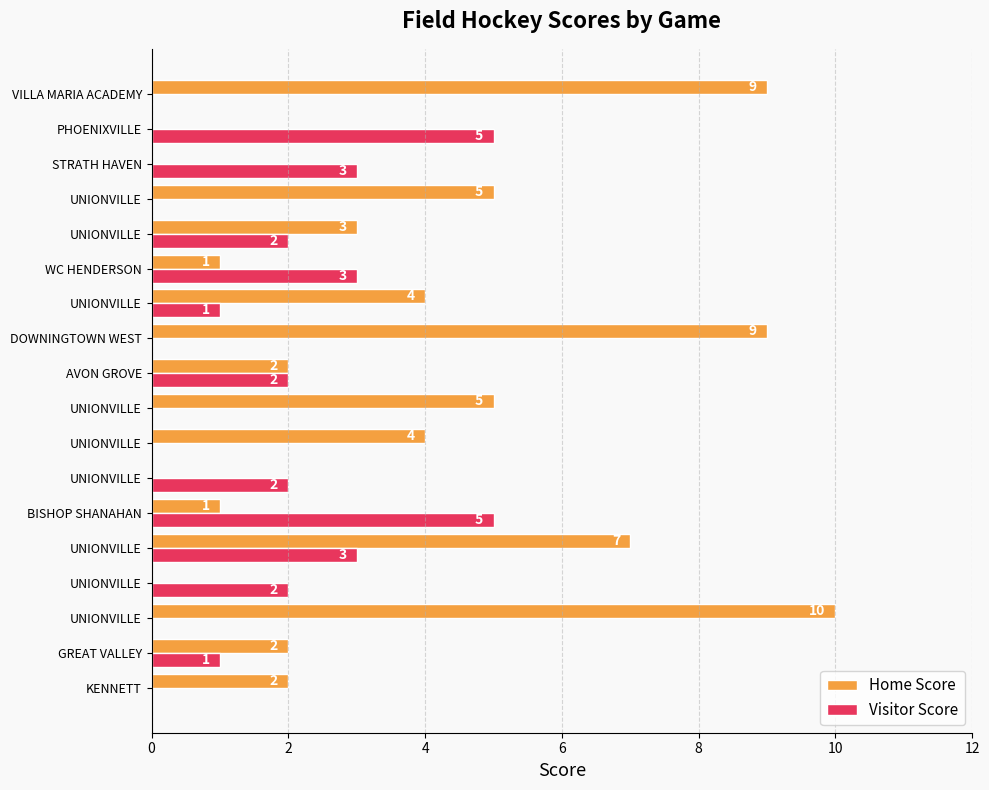

How many Home Score values are between 1 and 5?

10